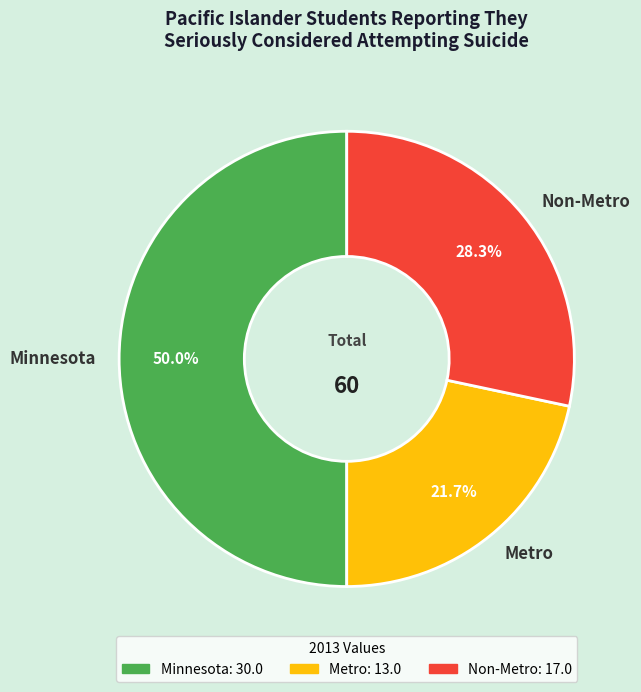

Between Non-Metro and Minnesota, which is larger?

Minnesota